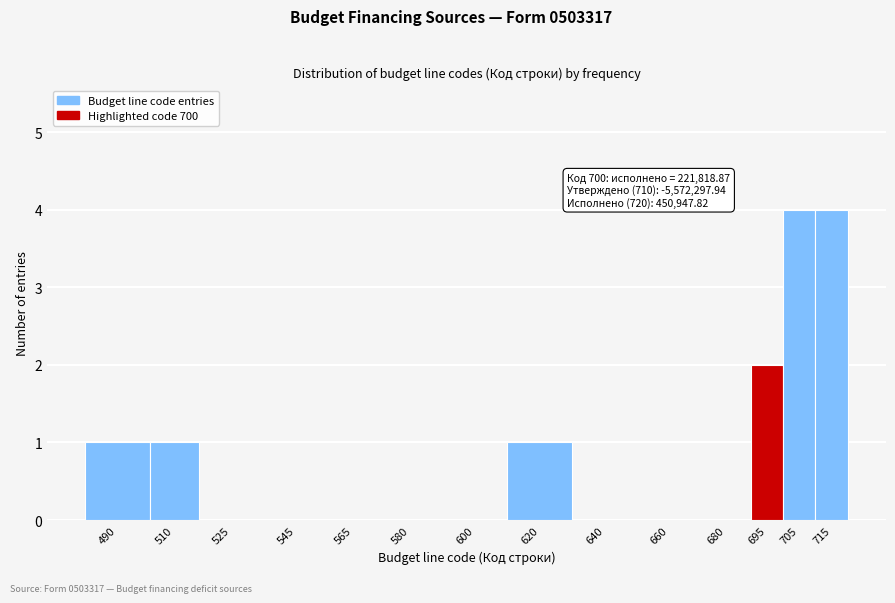

Reading left to right, transcribe all the data shown in this chart.

490=1	510=1	525=0	545=0	565=0	580=0	600=0	620=1	640=0	660=0	680=0	695=2	705=4	715=4